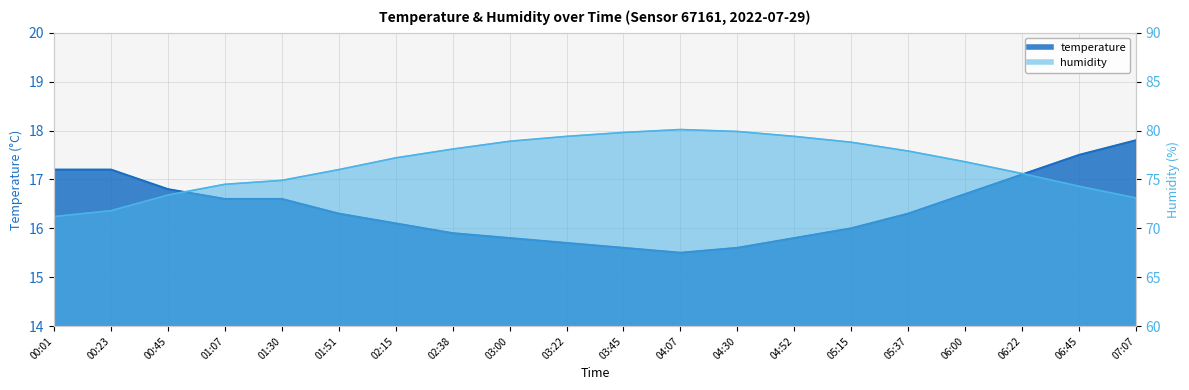

What are all the series names shown in the legend?

temperature, humidity